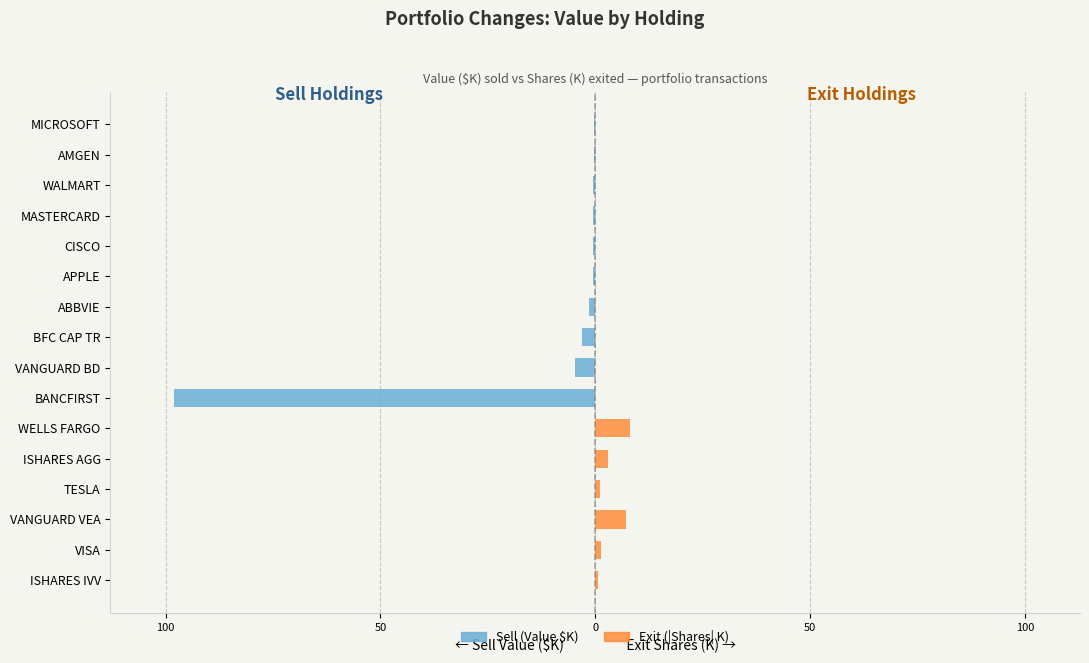

Rank the series at CISCO from highest to lowest value.

Exit (Shares K), Sell (Value $K)